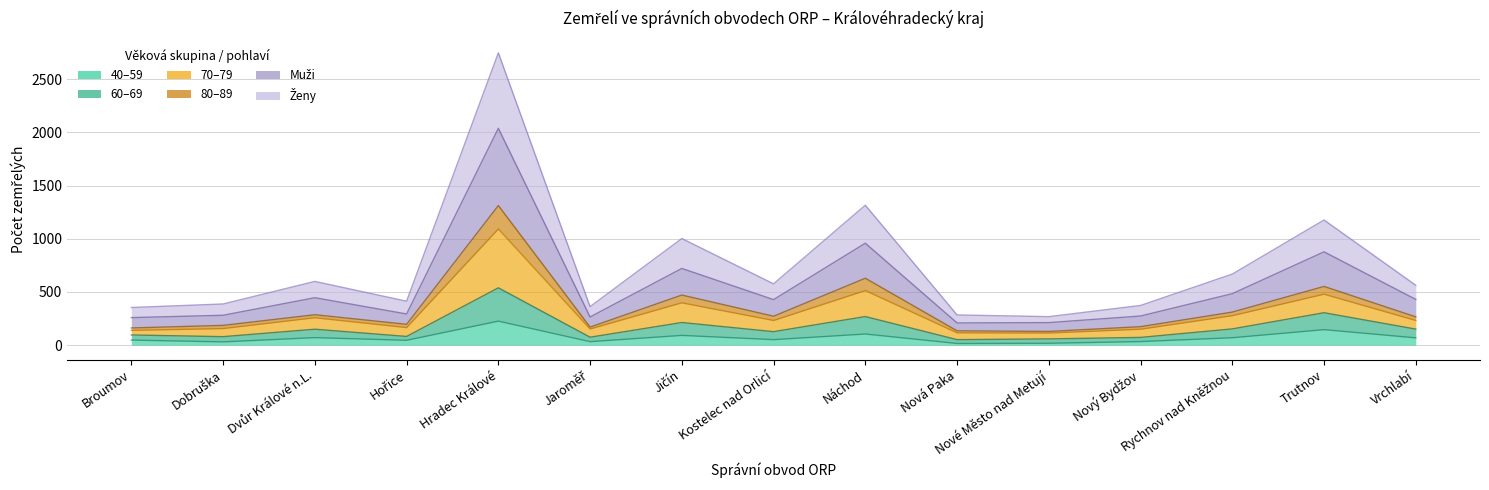

Reading left to right, extract all data points from this chart.

Ženy: Broumov=354	Dobruška=387	Dvůr Králové n.L.=599	Hořice=413	Hradec Králové=2747	Jaroměř=362	Jičín=1002	Kostelec nad Orlicí=576	Náchod=1315	Nová Paka=284	Nové Město nad Metují=268	Nový Bydžov=373	Rychnov nad Kněžnou=668	Trutnov=1176	Vrchlabí=563
40–59: Broumov=48	Dobruška=31	Dvůr Králové n.L.=71	Hořice=46	Hradec Králové=226	Jaroměř=33	Jičín=92	Kostelec nad Orlicí=52	Náchod=105	Nová Paka=16	Nové Město nad Metují=18	Nový Bydžov=34	Rychnov nad Kněžnou=70	Trutnov=146	Vrchlabí=69
60–69: Broumov=96	Dobruška=80	Dvůr Králové n.L.=150	Hořice=82	Hradec Králové=539	Jaroměř=75	Jičín=213	Kostelec nad Orlicí=127	Náchod=269	Nová Paka=52	Nové Město nad Metují=59	Nový Bydžov=73	Rychnov nad Kněžnou=153	Trutnov=305	Vrchlabí=151
70–79: Broumov=162	Dobruška=186	Dvůr Králové n.L.=286	Hořice=196	Hradec Králové=1312	Jaroměř=170	Jičín=471	Kostelec nad Orlicí=272	Náchod=629	Nová Paka=135	Nové Město nad Metují=129	Nový Bydžov=174	Rychnov nad Kněžnou=311	Trutnov=552	Vrchlabí=266
Muži: Broumov=259	Dobruška=281	Dvůr Králové n.L.=446	Hořice=293	Hradec Králové=2038	Jaroměř=265	Jičín=721	Kostelec nad Orlicí=428	Náchod=958	Nová Paka=209	Nové Město nad Metují=212	Nový Bydžov=274	Rychnov nad Kněžnou=484	Trutnov=877	Vrchlabí=430
80–89: Broumov=139	Dobruška=156	Dvůr Králové n.L.=258	Hořice=165	Hradec Králové=1092	Jaroměř=152	Jičín=398	Kostelec nad Orlicí=232	Náchod=513	Nová Paka=116	Nové Město nad Metují=114	Nový Bydžov=150	Rychnov nad Kněžnou=277	Trutnov=479	Vrchlabí=232